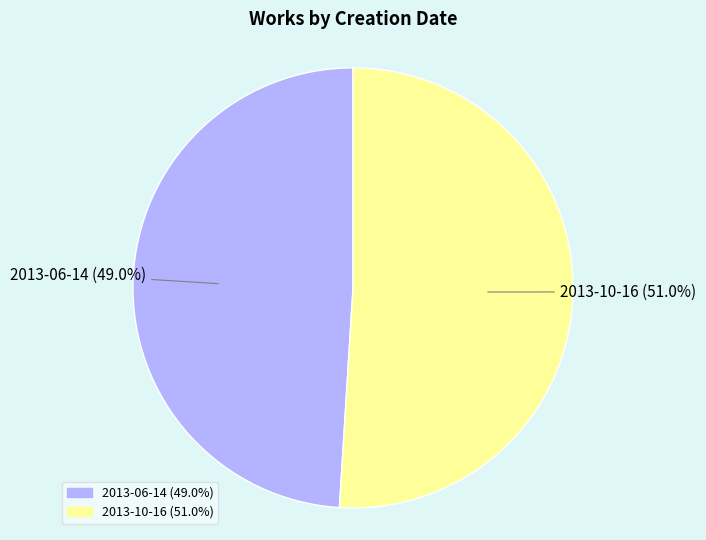

Approximately how many times larger is the value at 2013-10-16 (51.0%) compared to 2013-06-14 (49.0%)?

1.0